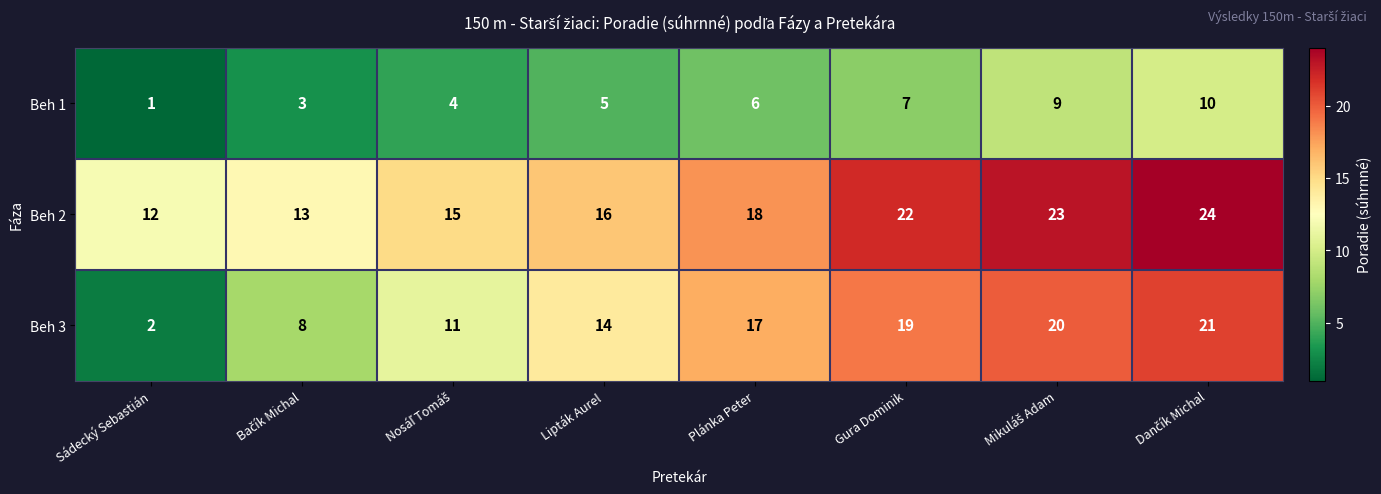

The Beh 3 series shows 26 at Plánka Peter. True or false?

False